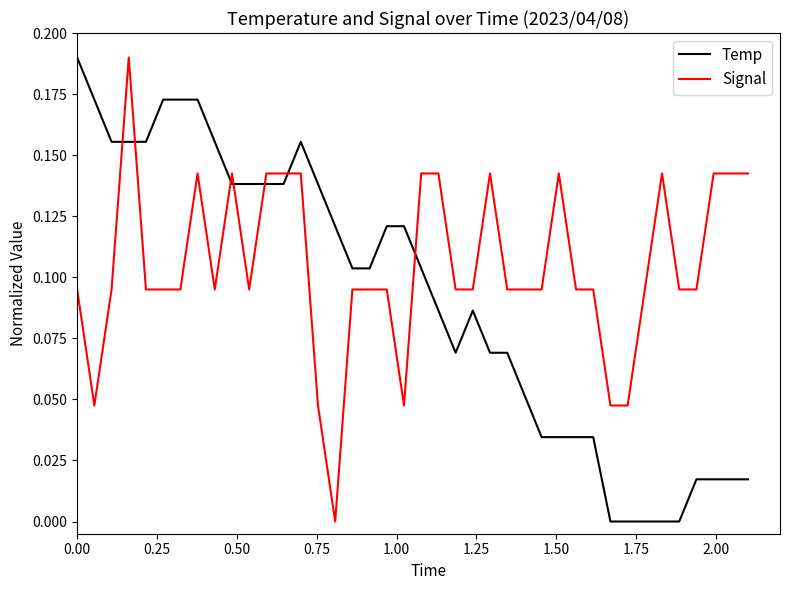

Which series has the widest spread of values?

Temp